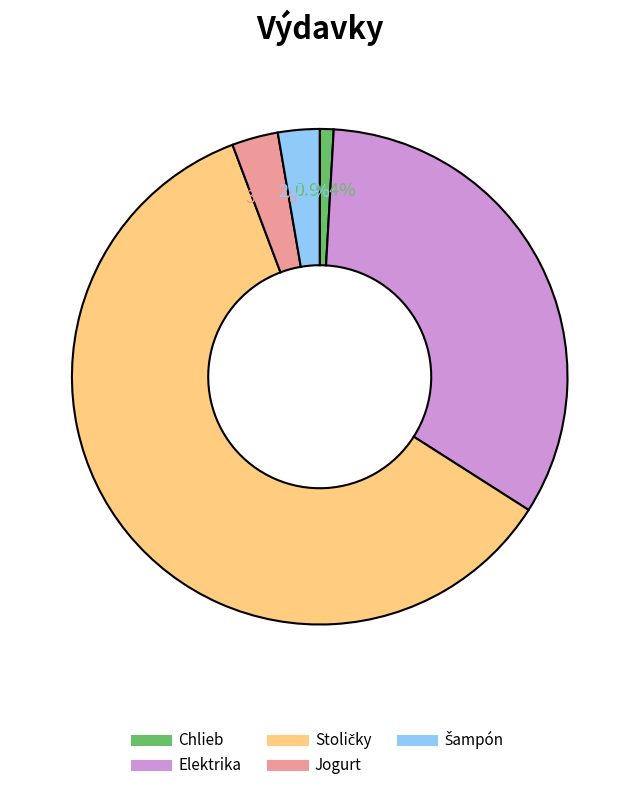

True or false: Chlieb accounts for 1% of the total.

True